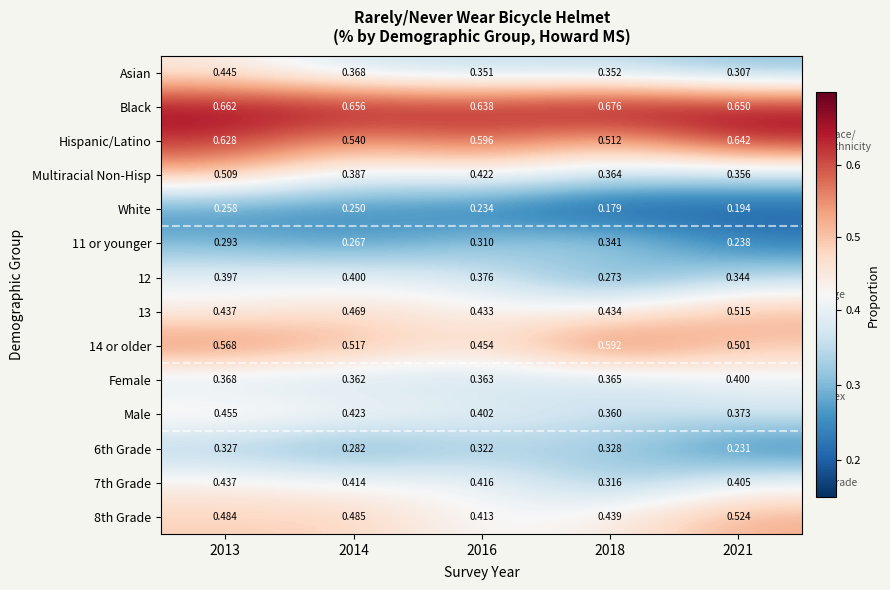

Is the value of 12 at 2014 greater than the value of Male at 2016?

No